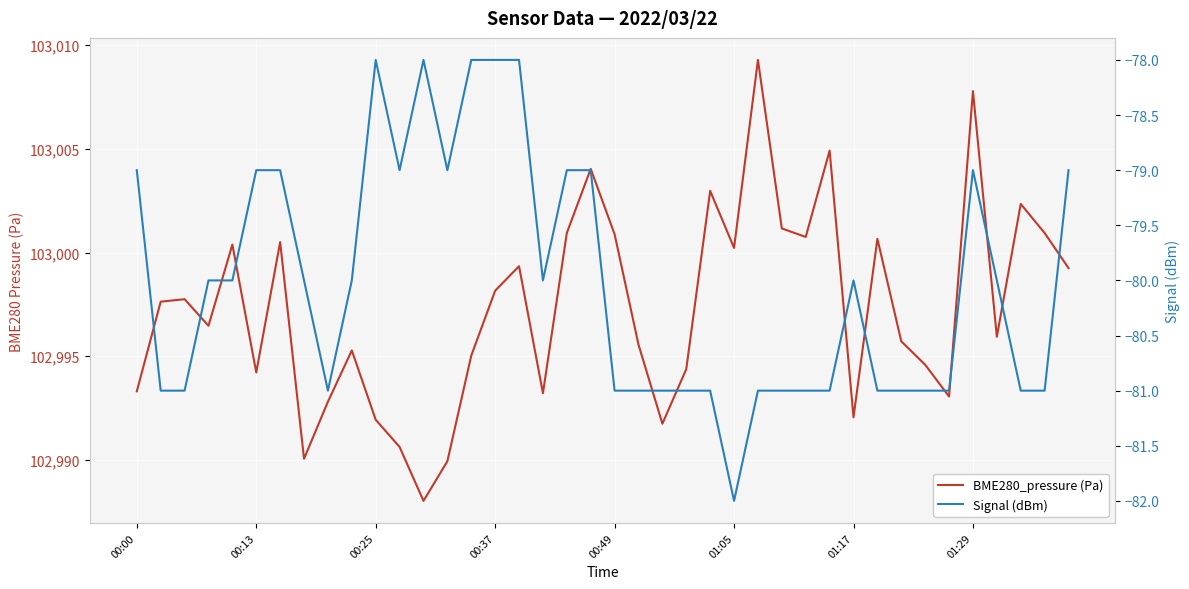

Count the number of data series in this chart.

2